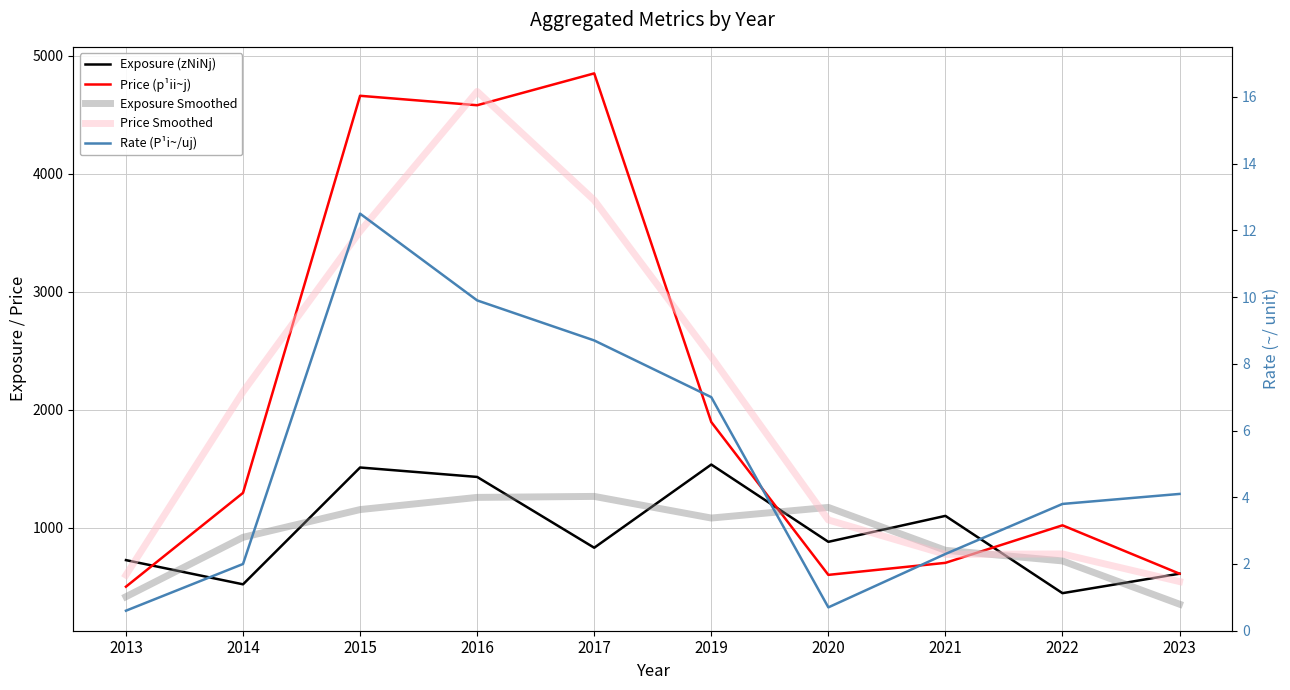

What is the sum of all Exposure (zNiNj) values?

9585.0